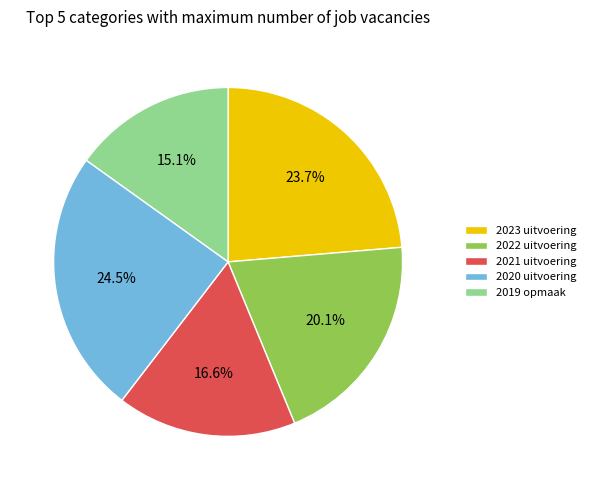

What percentage is the 2021 uitvoering slice, to the nearest percent?

17%